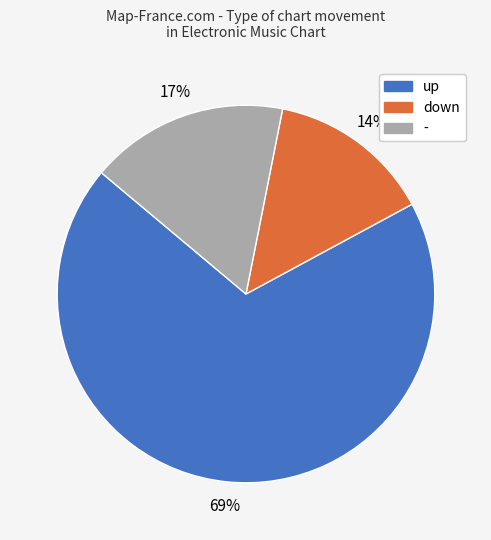

To the nearest percent, what is the difference between the - and down slice percentages?

3%